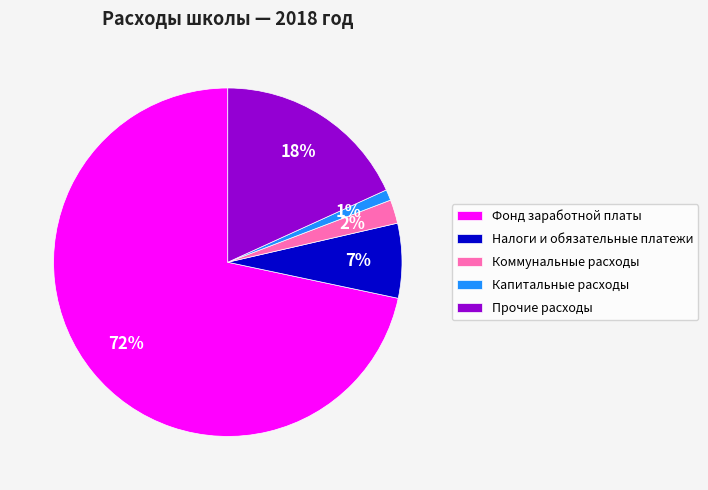

How many segments does this pie chart have?

5